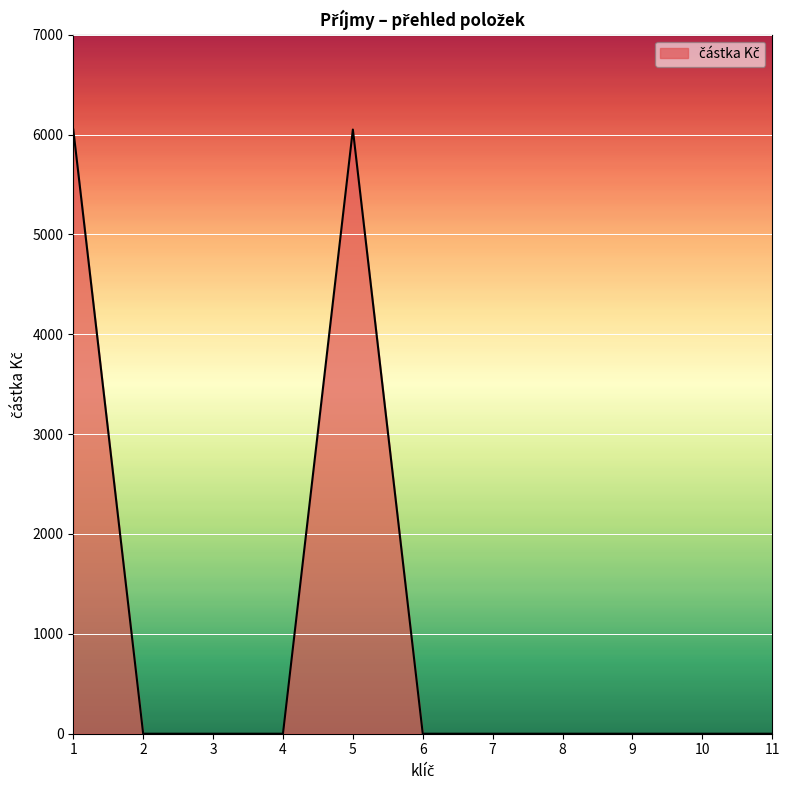

What is the change in value from 5 to 6?

-6050